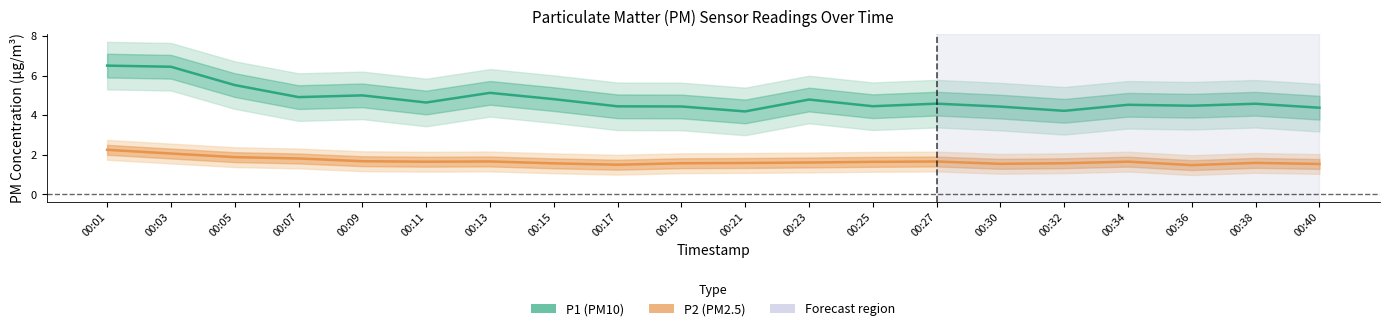

True or false: P1 and P2 intersect in this chart.

False